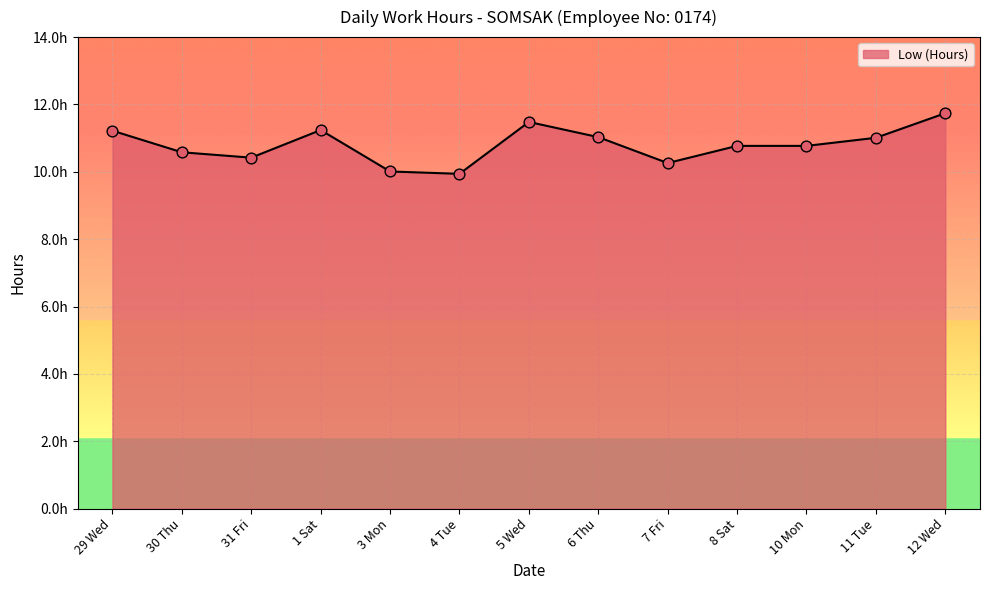

Between 3 Mon and 12 Wed, which is larger?

12 Wed